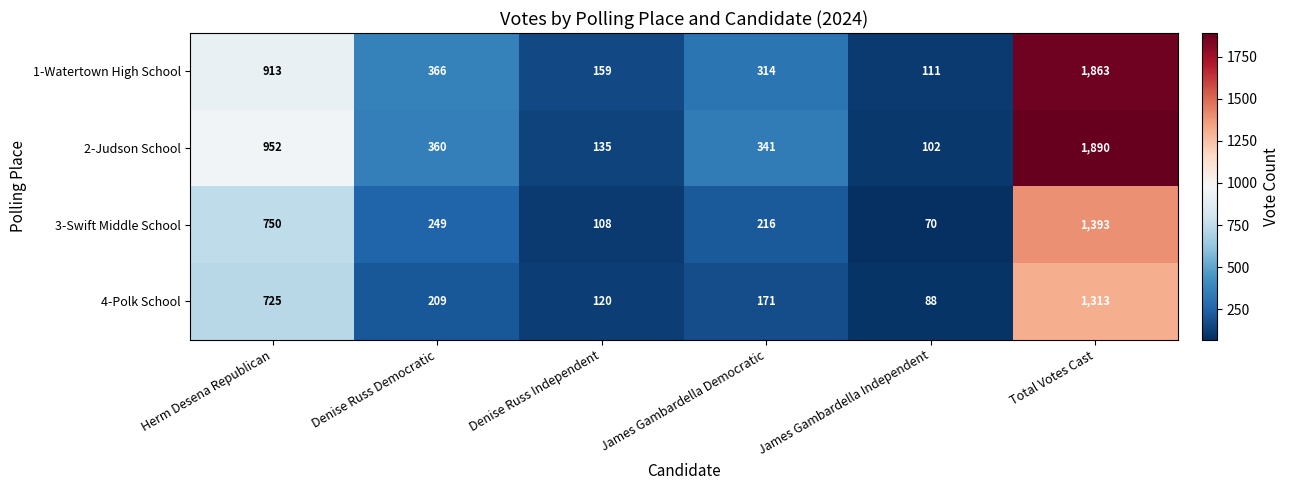

Between Herm Desena Republican and James Gambardella Democratic, which series saw the biggest shift?

2-Judson School